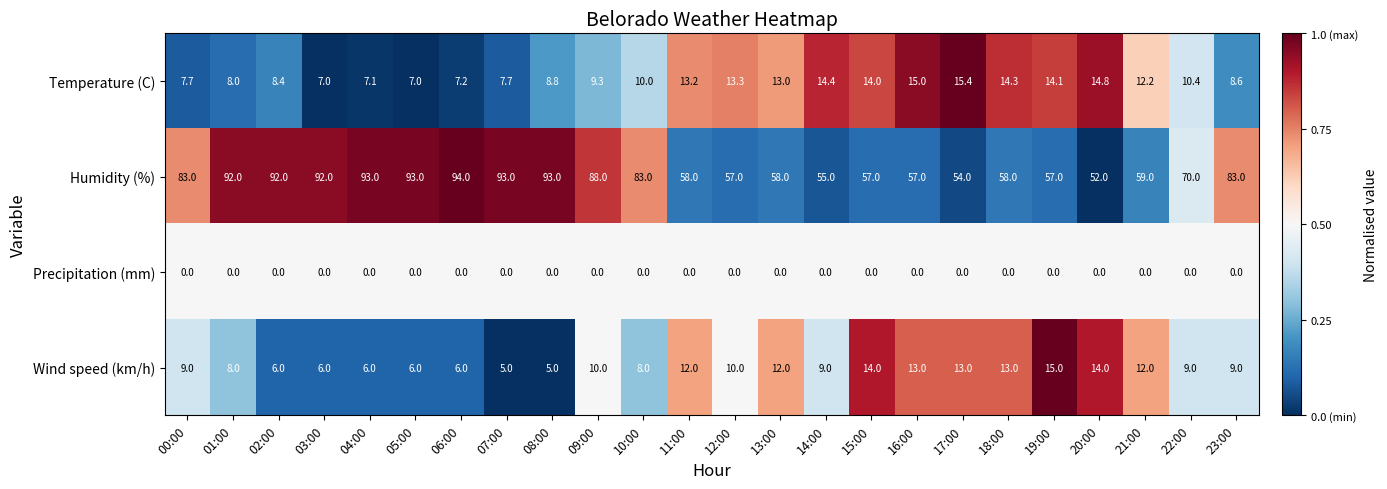

The Humidity (%) series shows 52.0 at 20:00. True or false?

True